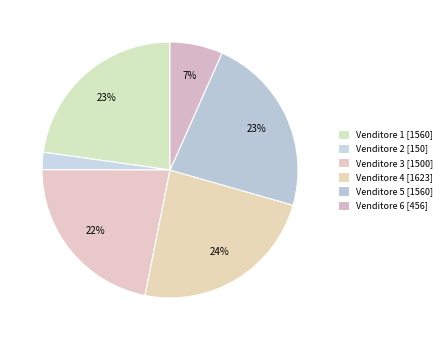

What is the smallest slice in the pie chart?

Venditore 2